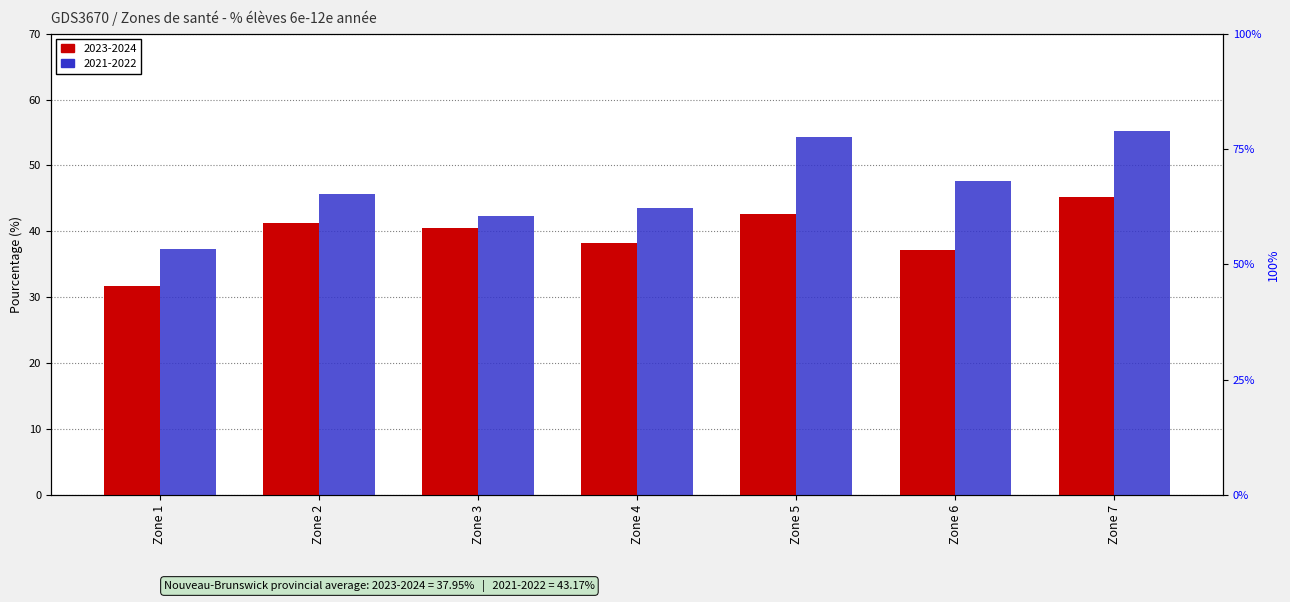

Does the chart contain any negative values?

No